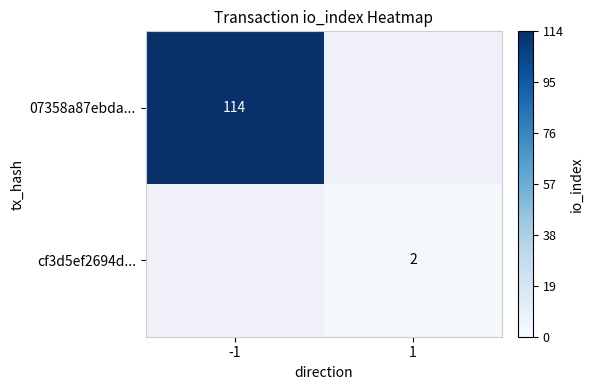

True or false: 07358a87ebda... has a value of 114 at -1.

True